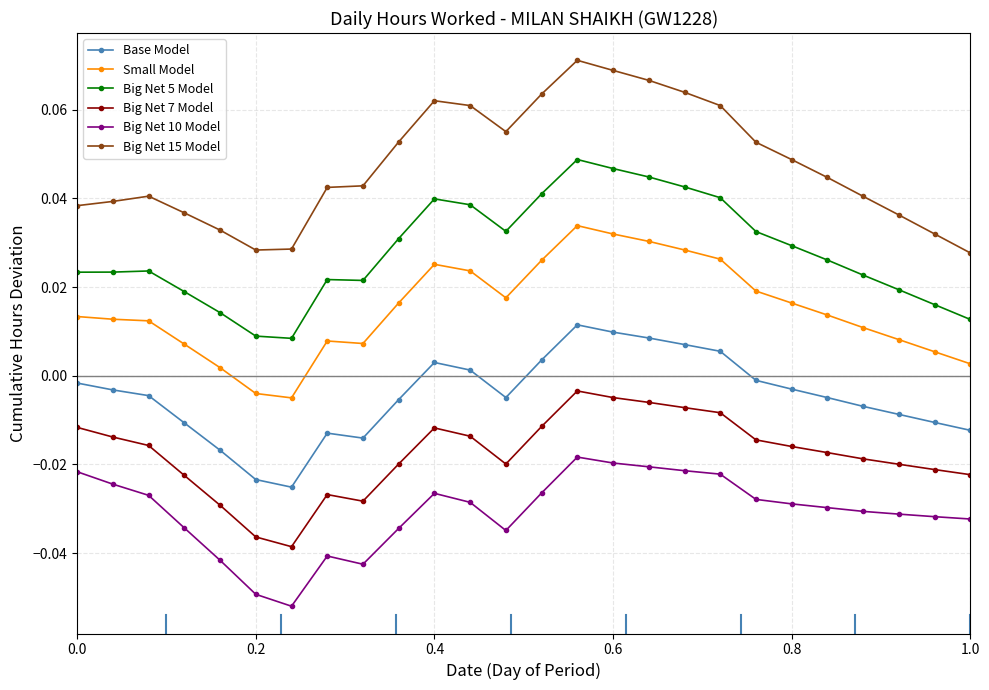

True or false: Big Net 5 Model and Big Net 7 Model cross at least once.

False